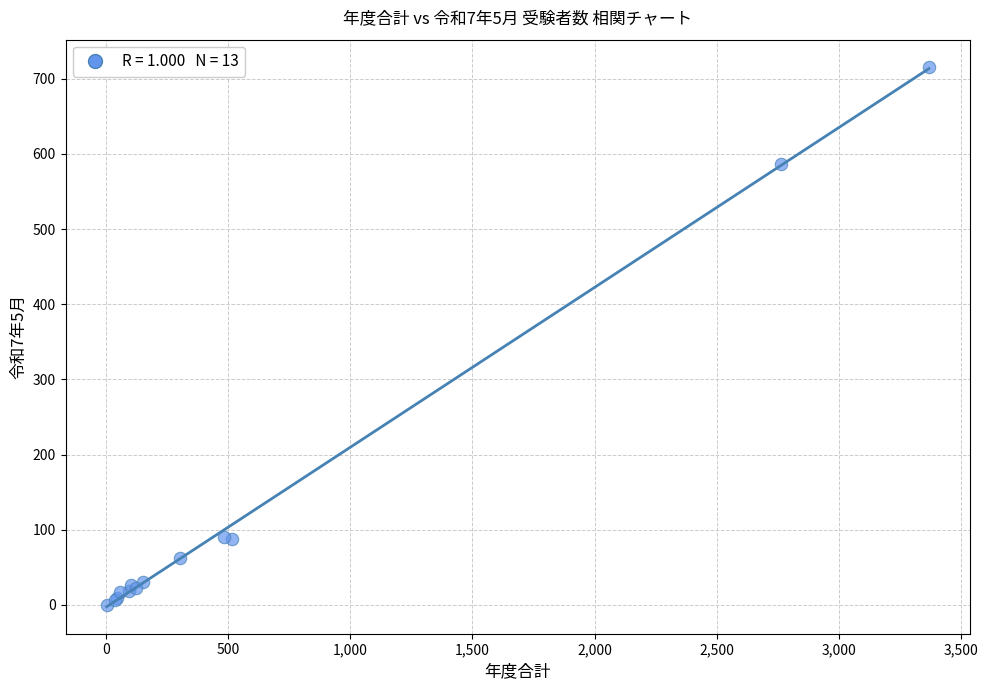

What Y value in the scatter plot is closest to 358?

586